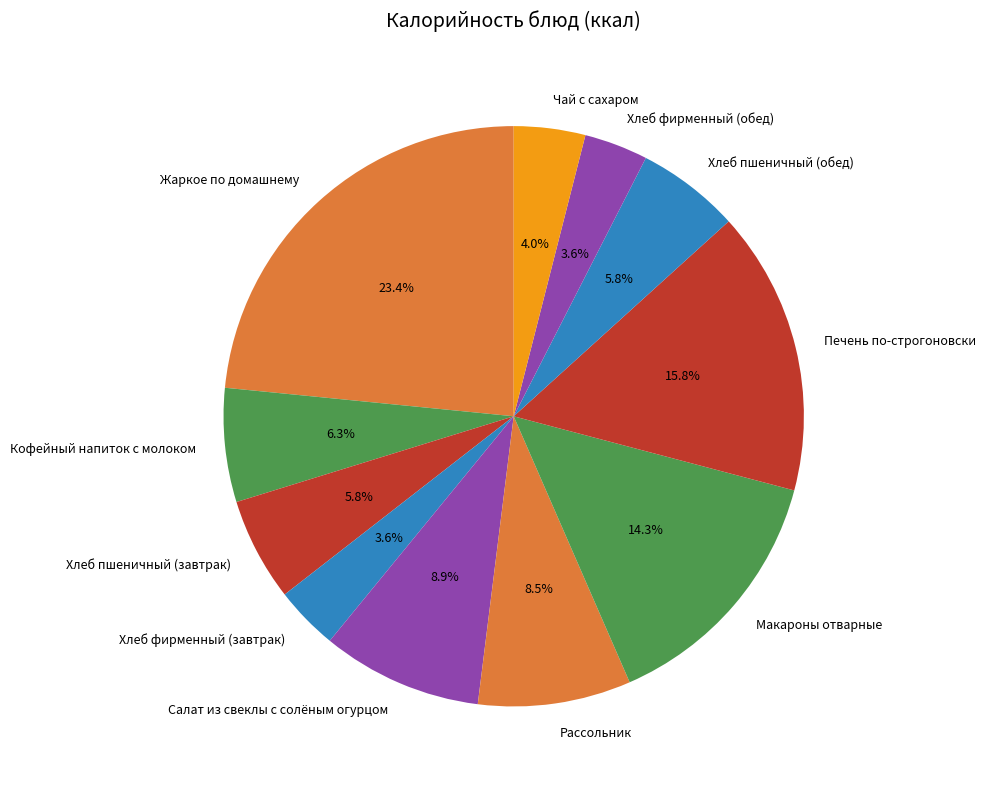

How many slices are in this pie chart?

11